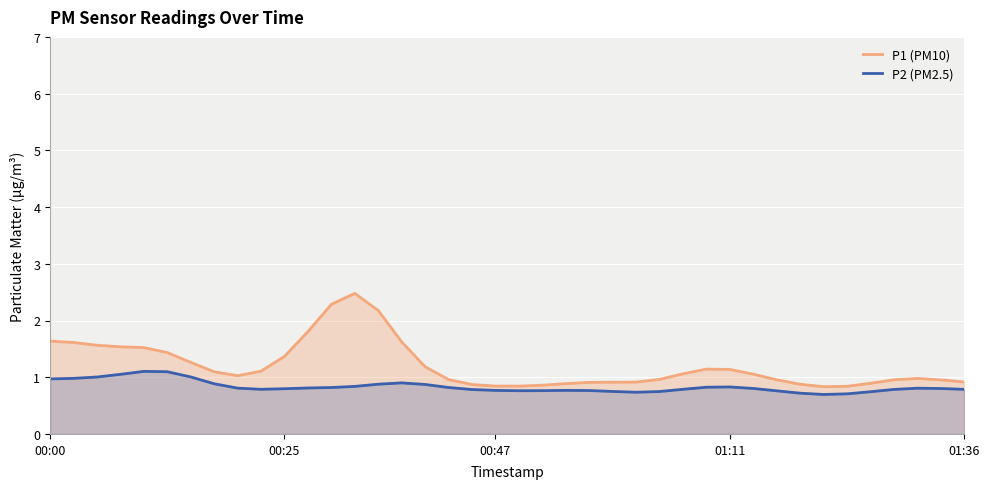

Reading left to right, extract all data points from this chart.

P1 (PM10): 1.6	1.6	1.6	1.5	1.5	1.4	1.3	1.1	1.0	1.1	1.4	1.8	2.3	2.5	2.2	1.6	1.2	1.0	0.9	0.8	0.8	0.9	0.9	0.9	0.9	0.9	1.0	1.1	1.1	1.1	1.1	1.0	0.9	0.8	0.8	0.9	1.0	1.0	1.0	0.9
P2 (PM2.5): 1.0	1.0	1.0	1.1	1.1	1.1	1.0	0.9	0.8	0.8	0.8	0.8	0.8	0.8	0.9	0.9	0.9	0.8	0.8	0.8	0.8	0.8	0.8	0.8	0.7	0.7	0.7	0.8	0.8	0.8	0.8	0.8	0.7	0.7	0.7	0.7	0.8	0.8	0.8	0.8